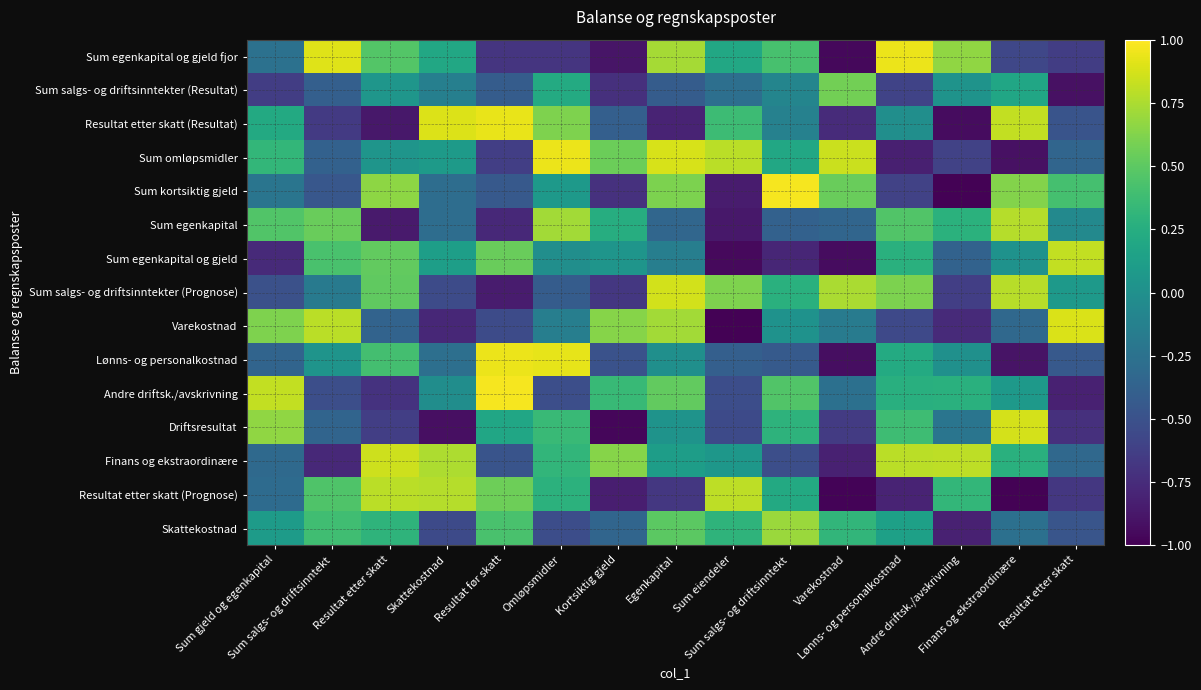

Reading right to left, what are all the values shown in this chart?

Sum egenkapital og gjeld fjor: Resultat etter skatt=-0.6	Finans og ekstraordinære=-0.6	Andre driftsk./avskrivning=0.7	Lønns- og personalkostnad=0.9	Varekostnad=-1.0	Sum salgs- og driftsinntekt=0.4	Sum eiendeler=0.2	Egenkapital=0.7	Kortsiktig gjeld=-0.9	Omløpsmidler=-0.7	Resultat før skatt=-0.7	Skattekostnad=0.2	Resultat etter skatt=0.5	Sum salgs- og driftsinntekt=0.9	Sum gjeld og egenkapital=-0.3
Sum salgs- og driftsinntekter (Resultat): Resultat etter skatt=-0.9	Finans og ekstraordinære=0.2	Andre driftsk./avskrivning=0.0	Lønns- og personalkostnad=-0.6	Varekostnad=0.6	Sum salgs- og driftsinntekt=-0.1	Sum eiendeler=-0.3	Egenkapital=-0.4	Kortsiktig gjeld=-0.7	Omløpsmidler=0.2	Resultat før skatt=-0.4	Skattekostnad=-0.1	Resultat etter skatt=0.0	Sum salgs- og driftsinntekt=-0.4	Sum gjeld og egenkapital=-0.6
Resultat etter skatt (Resultat): Resultat etter skatt=-0.5	Finans og ekstraordinære=0.8	Andre driftsk./avskrivning=-0.9	Lønns- og personalkostnad=-0.0	Varekostnad=-0.8	Sum salgs- og driftsinntekt=-0.1	Sum eiendeler=0.4	Egenkapital=-0.8	Kortsiktig gjeld=-0.4	Omløpsmidler=0.6	Resultat før skatt=0.9	Skattekostnad=0.9	Resultat etter skatt=-0.9	Sum salgs- og driftsinntekt=-0.7	Sum gjeld og egenkapital=0.2
Sum omløpsmidler: Resultat etter skatt=-0.3	Finans og ekstraordinære=-0.9	Andre driftsk./avskrivning=-0.6	Lønns- og personalkostnad=-0.8	Varekostnad=0.8	Sum salgs- og driftsinntekt=0.2	Sum eiendeler=0.8	Egenkapital=0.9	Kortsiktig gjeld=0.6	Omløpsmidler=0.9	Resultat før skatt=-0.6	Skattekostnad=0.1	Resultat etter skatt=0.0	Sum salgs- og driftsinntekt=-0.4	Sum gjeld og egenkapital=0.3
Sum kortsiktig gjeld: Resultat etter skatt=0.4	Finans og ekstraordinære=0.6	Andre driftsk./avskrivning=-1.0	Lønns- og personalkostnad=-0.6	Varekostnad=0.5	Sum salgs- og driftsinntekt=1.0	Sum eiendeler=-0.9	Egenkapital=0.6	Kortsiktig gjeld=-0.7	Omløpsmidler=0.1	Resultat før skatt=-0.4	Skattekostnad=-0.3	Resultat etter skatt=0.7	Sum salgs- og driftsinntekt=-0.5	Sum gjeld og egenkapital=-0.2
Sum egenkapital: Resultat etter skatt=-0.1	Finans og ekstraordinære=0.8	Andre driftsk./avskrivning=0.3	Lønns- og personalkostnad=0.5	Varekostnad=-0.3	Sum salgs- og driftsinntekt=-0.4	Sum eiendeler=-0.9	Egenkapital=-0.3	Kortsiktig gjeld=0.2	Omløpsmidler=0.7	Resultat før skatt=-0.8	Skattekostnad=-0.3	Resultat etter skatt=-0.9	Sum salgs- og driftsinntekt=0.5	Sum gjeld og egenkapital=0.5
Sum egenkapital og gjeld: Resultat etter skatt=0.8	Finans og ekstraordinære=0.0	Andre driftsk./avskrivning=-0.4	Lønns- og personalkostnad=0.3	Varekostnad=-0.9	Sum salgs- og driftsinntekt=-0.8	Sum eiendeler=-0.9	Egenkapital=-0.1	Kortsiktig gjeld=0.0	Omløpsmidler=-0.0	Resultat før skatt=0.5	Skattekostnad=0.1	Resultat etter skatt=0.5	Sum salgs- og driftsinntekt=0.4	Sum gjeld og egenkapital=-0.8
Sum salgs- og driftsinntekter (Prognose): Resultat etter skatt=0.1	Finans og ekstraordinære=0.8	Andre driftsk./avskrivning=-0.6	Lønns- og personalkostnad=0.6	Varekostnad=0.7	Sum salgs- og driftsinntekt=0.3	Sum eiendeler=0.6	Egenkapital=0.9	Kortsiktig gjeld=-0.7	Omløpsmidler=-0.4	Resultat før skatt=-0.8	Skattekostnad=-0.5	Resultat etter skatt=0.5	Sum salgs- og driftsinntekt=-0.2	Sum gjeld og egenkapital=-0.5
Varekostnad: Resultat etter skatt=0.9	Finans og ekstraordinære=-0.3	Andre driftsk./avskrivning=-0.8	Lønns- og personalkostnad=-0.6	Varekostnad=-0.2	Sum salgs- og driftsinntekt=0.0	Sum eiendeler=-1.0	Egenkapital=0.7	Kortsiktig gjeld=0.6	Omløpsmidler=-0.1	Resultat før skatt=-0.5	Skattekostnad=-0.8	Resultat etter skatt=-0.4	Sum salgs- og driftsinntekt=0.8	Sum gjeld og egenkapital=0.6
Lønns- og personalkostnad: Resultat etter skatt=-0.4	Finans og ekstraordinære=-0.9	Andre driftsk./avskrivning=0.0	Lønns- og personalkostnad=0.2	Varekostnad=-0.9	Sum salgs- og driftsinntekt=-0.4	Sum eiendeler=-0.4	Egenkapital=-0.0	Kortsiktig gjeld=-0.5	Omløpsmidler=0.9	Resultat før skatt=0.9	Skattekostnad=-0.3	Resultat etter skatt=0.4	Sum salgs- og driftsinntekt=0.0	Sum gjeld og egenkapital=-0.4
Andre driftsk./avskrivning: Resultat etter skatt=-0.8	Finans og ekstraordinære=0.1	Andre driftsk./avskrivning=0.3	Lønns- og personalkostnad=0.3	Varekostnad=-0.3	Sum salgs- og driftsinntekt=0.5	Sum eiendeler=-0.5	Egenkapital=0.5	Kortsiktig gjeld=0.3	Omløpsmidler=-0.5	Resultat før skatt=1.0	Skattekostnad=-0.0	Resultat etter skatt=-0.7	Sum salgs- og driftsinntekt=-0.5	Sum gjeld og egenkapital=0.8
Driftsresultat: Resultat etter skatt=-0.7	Finans og ekstraordinære=0.9	Andre driftsk./avskrivning=-0.2	Lønns- og personalkostnad=0.4	Varekostnad=-0.7	Sum salgs- og driftsinntekt=0.3	Sum eiendeler=-0.5	Egenkapital=0.0	Kortsiktig gjeld=-1.0	Omløpsmidler=0.4	Resultat før skatt=0.2	Skattekostnad=-0.9	Resultat etter skatt=-0.6	Sum salgs- og driftsinntekt=-0.4	Sum gjeld og egenkapital=0.7
Finans og ekstraordinære: Resultat etter skatt=-0.3	Finans og ekstraordinære=0.3	Andre driftsk./avskrivning=0.8	Lønns- og personalkostnad=0.8	Varekostnad=-0.8	Sum salgs- og driftsinntekt=-0.5	Sum eiendeler=0.1	Egenkapital=0.1	Kortsiktig gjeld=0.6	Omløpsmidler=0.3	Resultat før skatt=-0.5	Skattekostnad=0.8	Resultat etter skatt=0.8	Sum salgs- og driftsinntekt=-0.8	Sum gjeld og egenkapital=-0.3
Resultat etter skatt (Prognose): Resultat etter skatt=-0.7	Finans og ekstraordinære=-1.0	Andre driftsk./avskrivning=0.3	Lønns- og personalkostnad=-0.8	Varekostnad=-1.0	Sum salgs- og driftsinntekt=0.2	Sum eiendeler=0.8	Egenkapital=-0.7	Kortsiktig gjeld=-0.8	Omløpsmidler=0.3	Resultat før skatt=0.6	Skattekostnad=0.8	Resultat etter skatt=0.8	Sum salgs- og driftsinntekt=0.5	Sum gjeld og egenkapital=-0.3
Skattekostnad: Resultat etter skatt=-0.5	Finans og ekstraordinære=-0.3	Andre driftsk./avskrivning=-0.8	Lønns- og personalkostnad=0.1	Varekostnad=0.3	Sum salgs- og driftsinntekt=0.7	Sum eiendeler=0.3	Egenkapital=0.5	Kortsiktig gjeld=-0.3	Omløpsmidler=-0.5	Resultat før skatt=0.4	Skattekostnad=-0.6	Resultat etter skatt=0.3	Sum salgs- og driftsinntekt=0.4	Sum gjeld og egenkapital=0.1